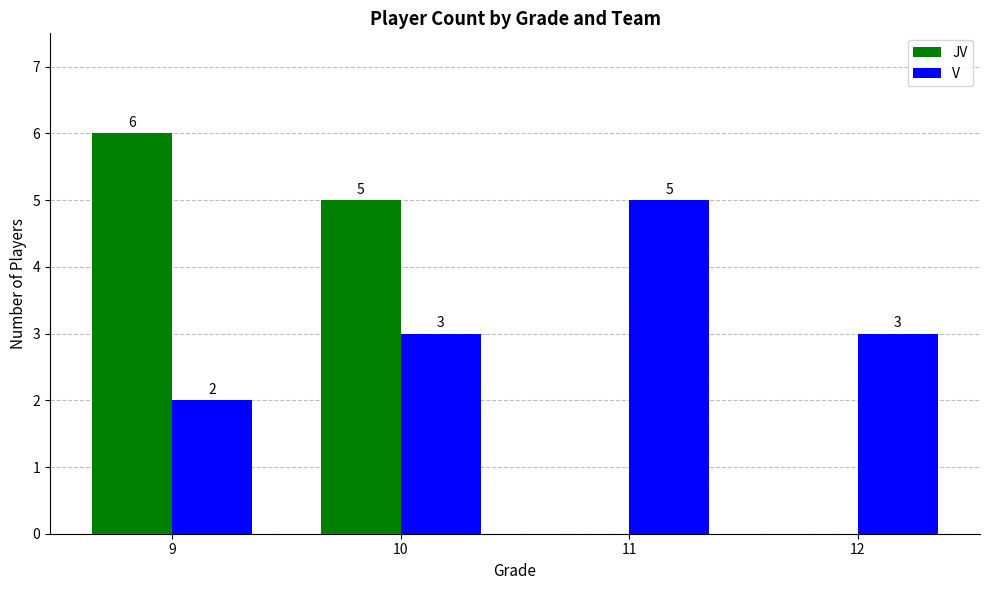

How many groups of bars are there?

4